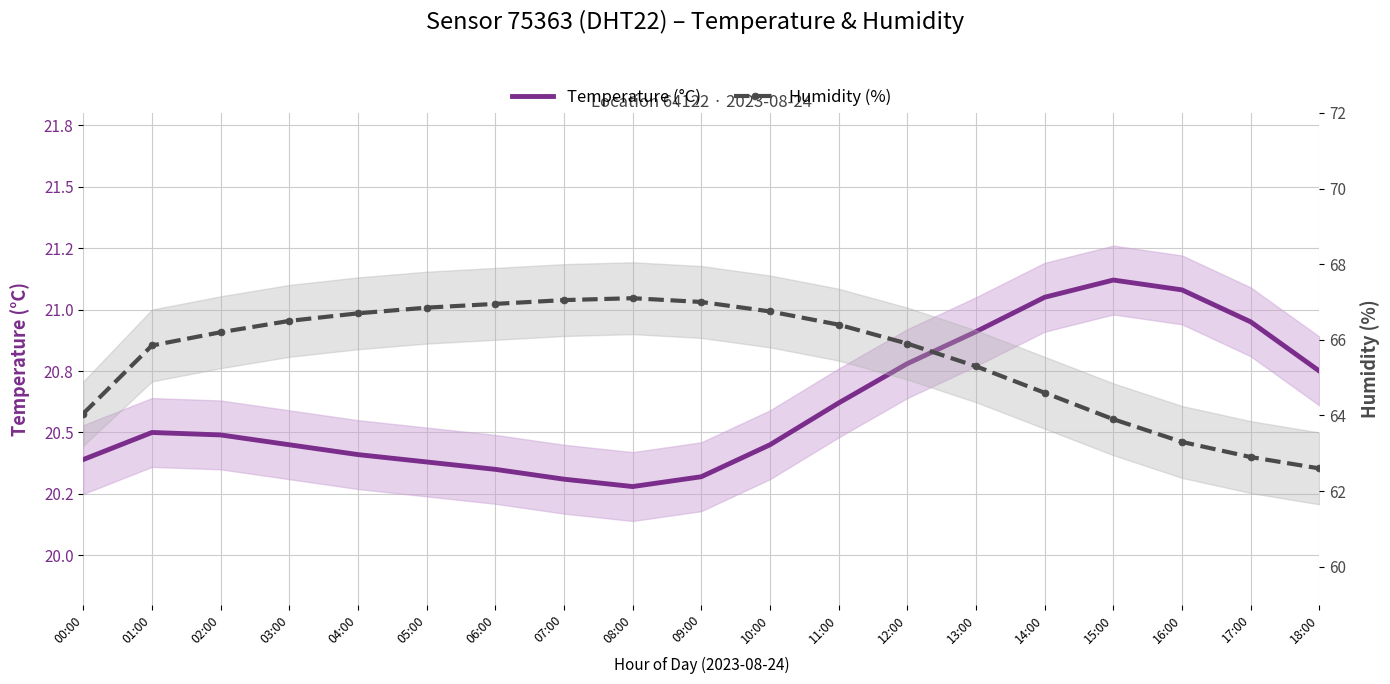

List the labels in order of Humidity (%) value, largest first.

08:00, 07:00, 09:00, 06:00, 05:00, 10:00, 04:00, 03:00, 11:00, 02:00, 12:00, 01:00, 13:00, 14:00, 00:00, 15:00, 16:00, 17:00, 18:00